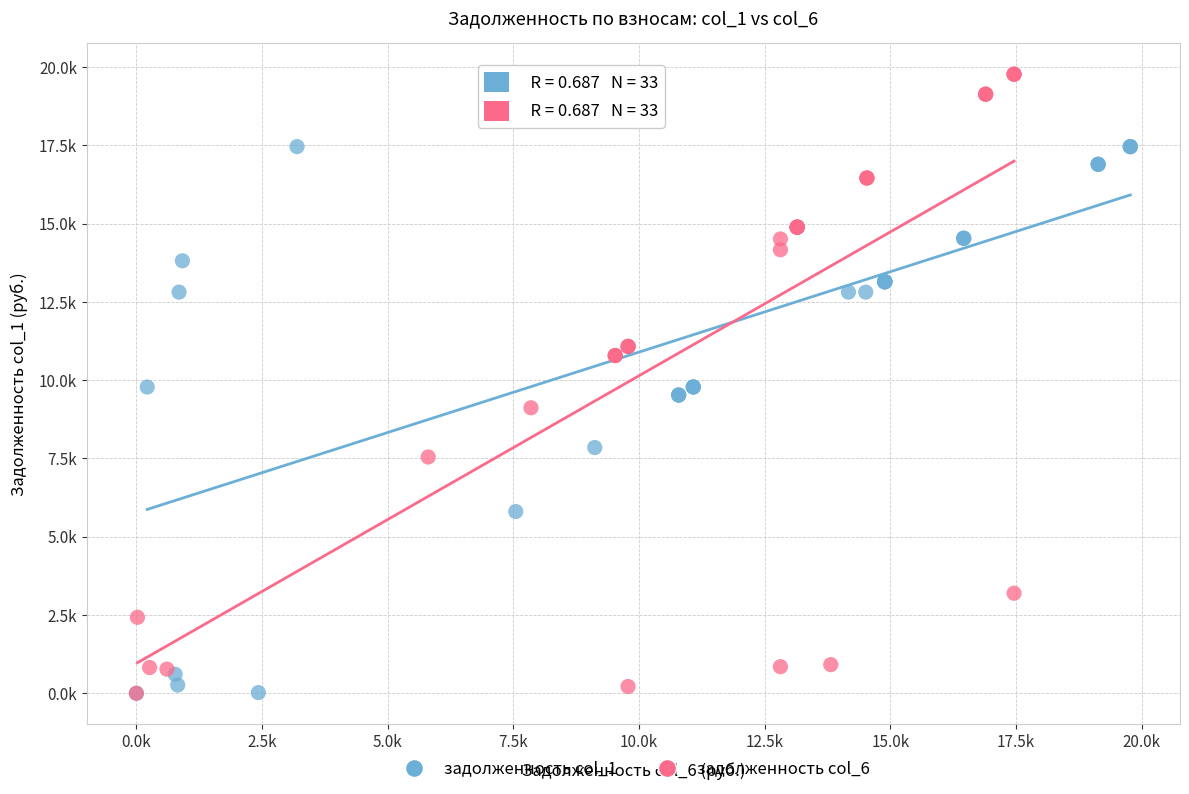

What are all the series names shown in the legend?

задолженность col_1, задолженность col_6